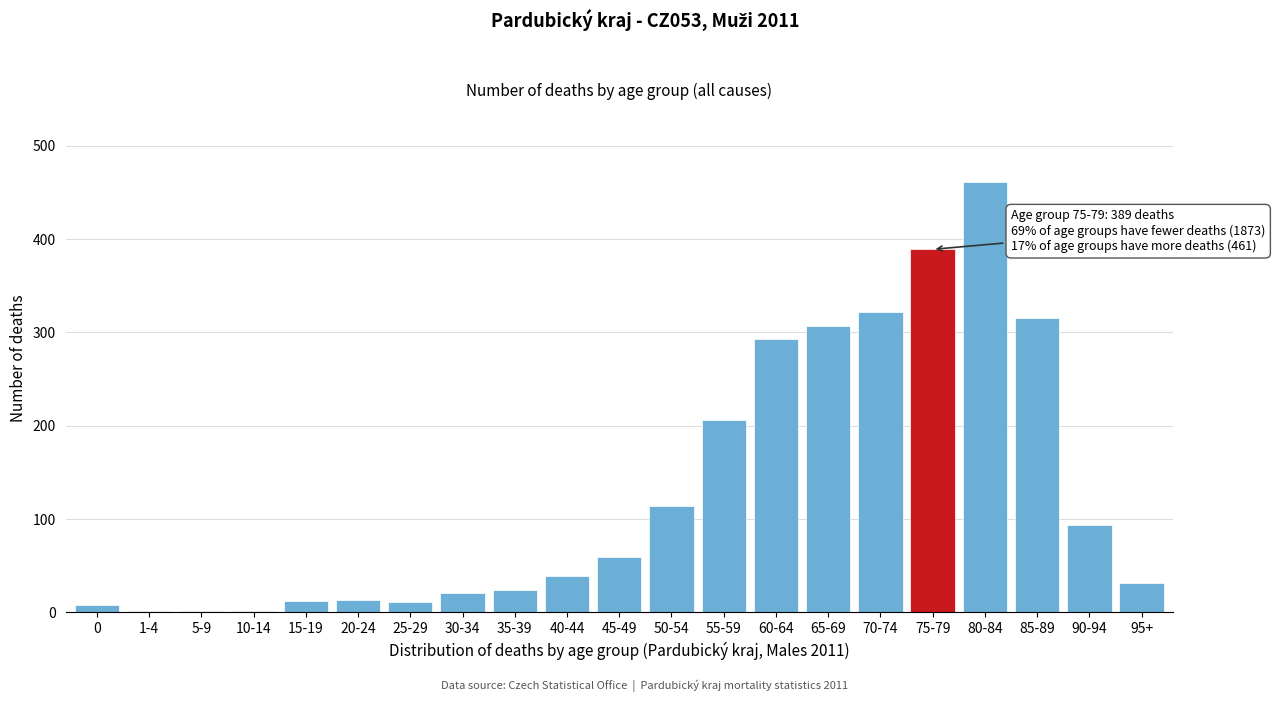

Approximately how many times larger is the value at 85-89 compared to 95+?

10.2